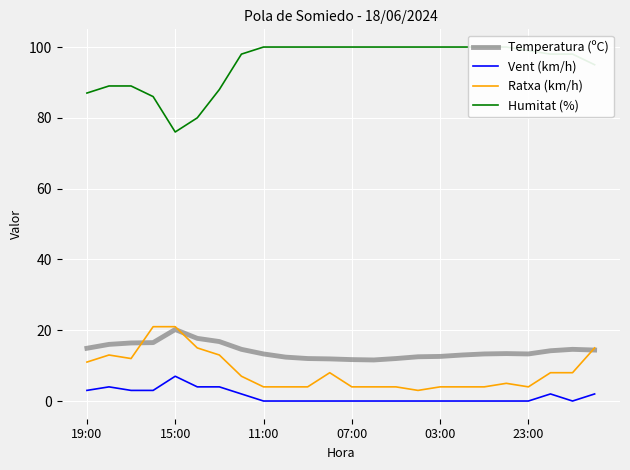

Where does the Ratxa (km/h) series first go above 7?

19:00